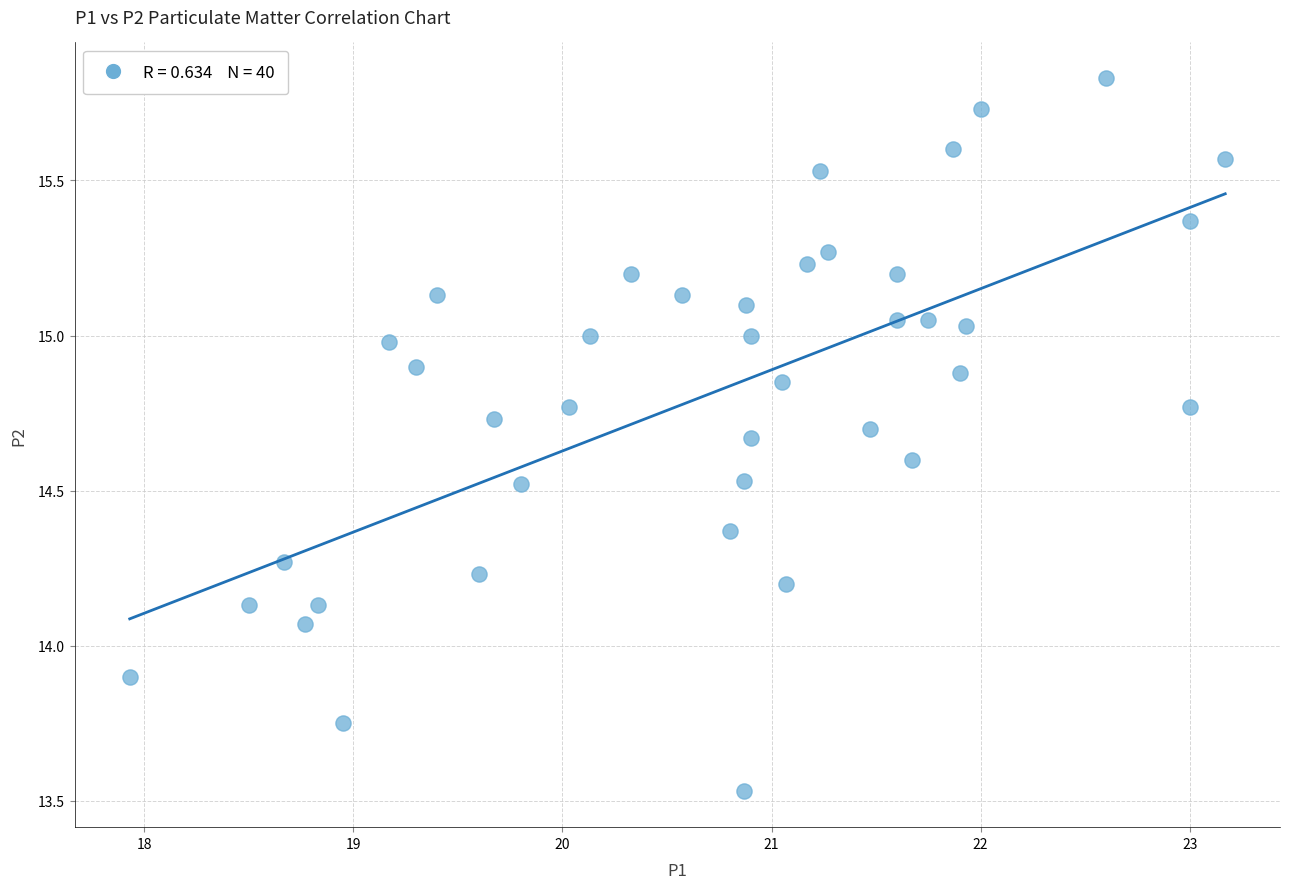

What is the range of X values (max minus min)?

5.2